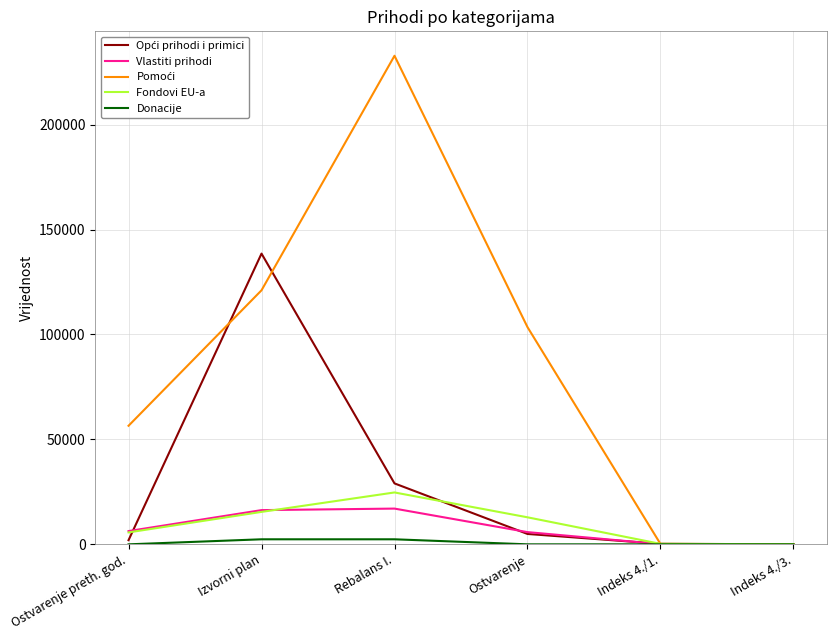

What is the spread (max minus min) of values at Izvorni plan?

136131.0